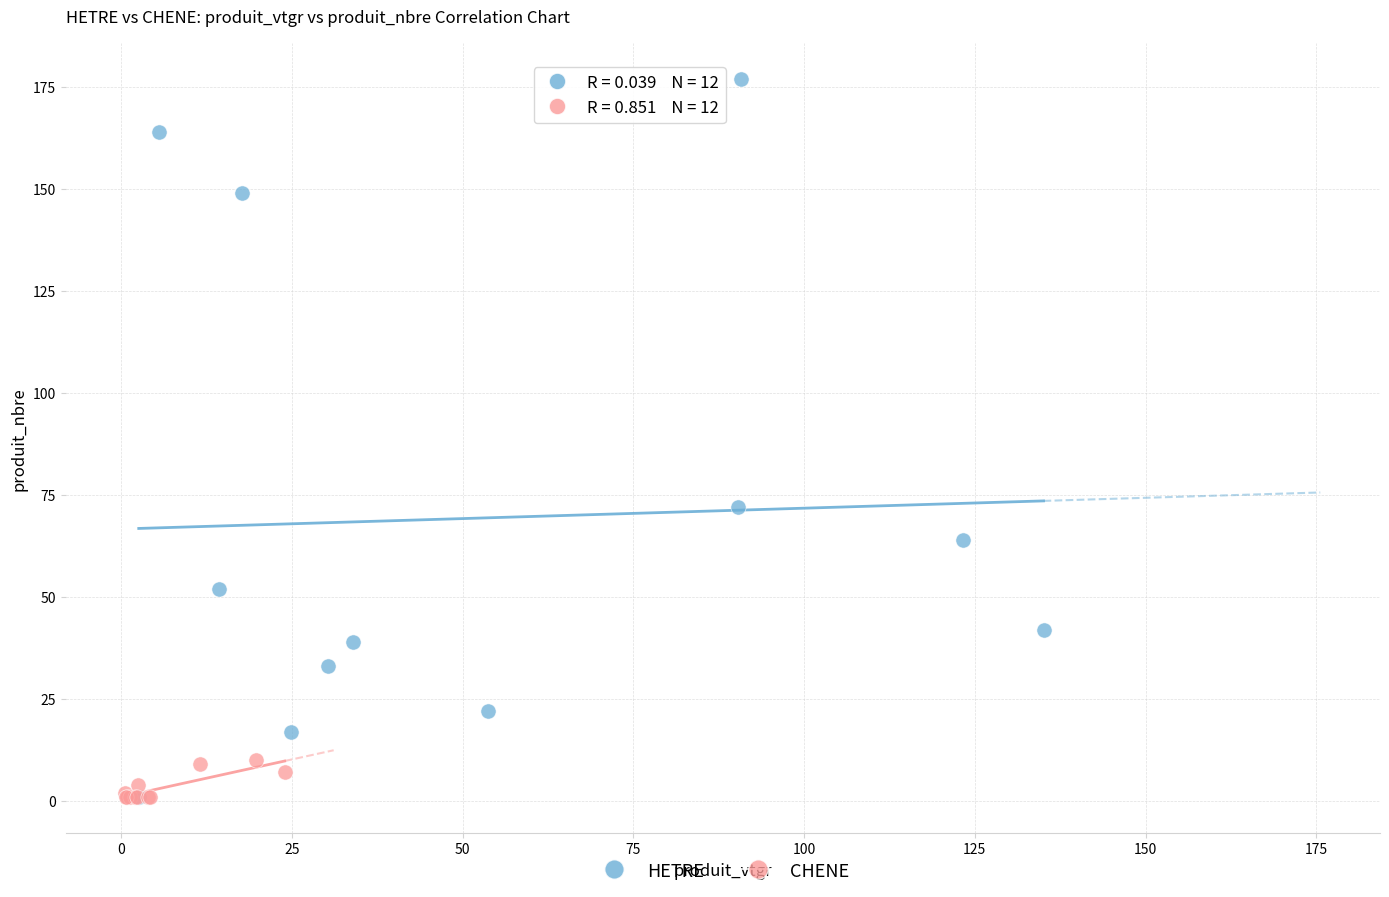

Which series has the largest Y range (max minus min)?

HETRE